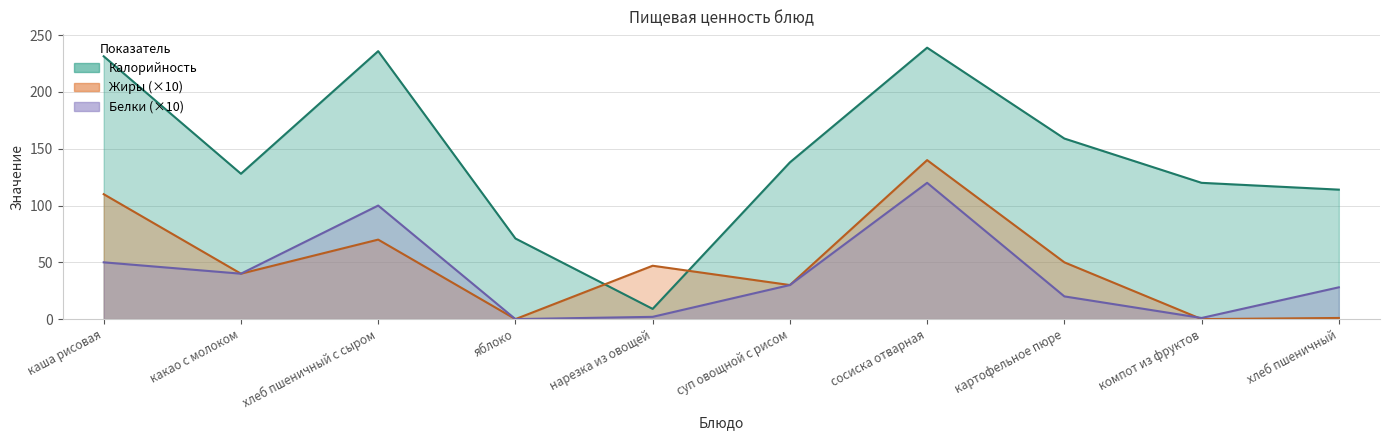

What position from the left is суп овощной с рисом?

6